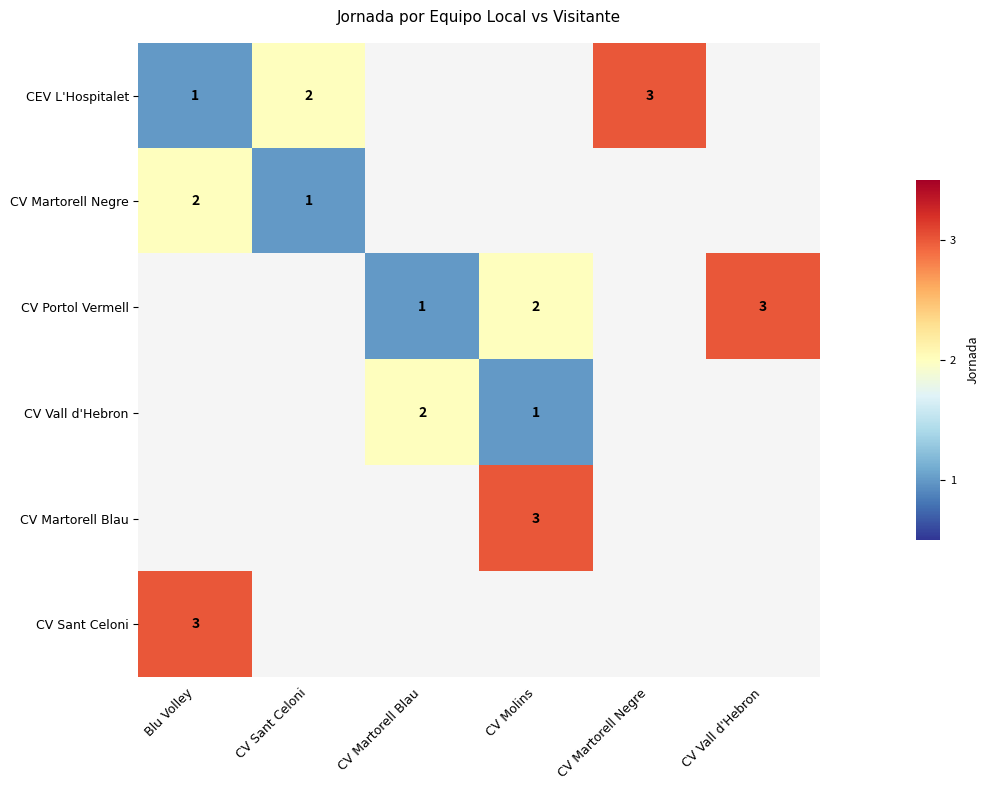

True or false: CV Martorell Blau has a value of 3 at CV Molins.

True